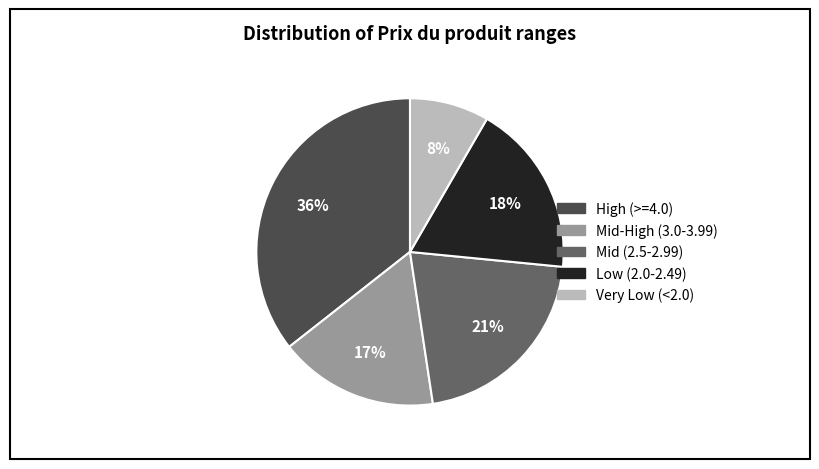

To the nearest percent, what is the average slice percentage?

20%